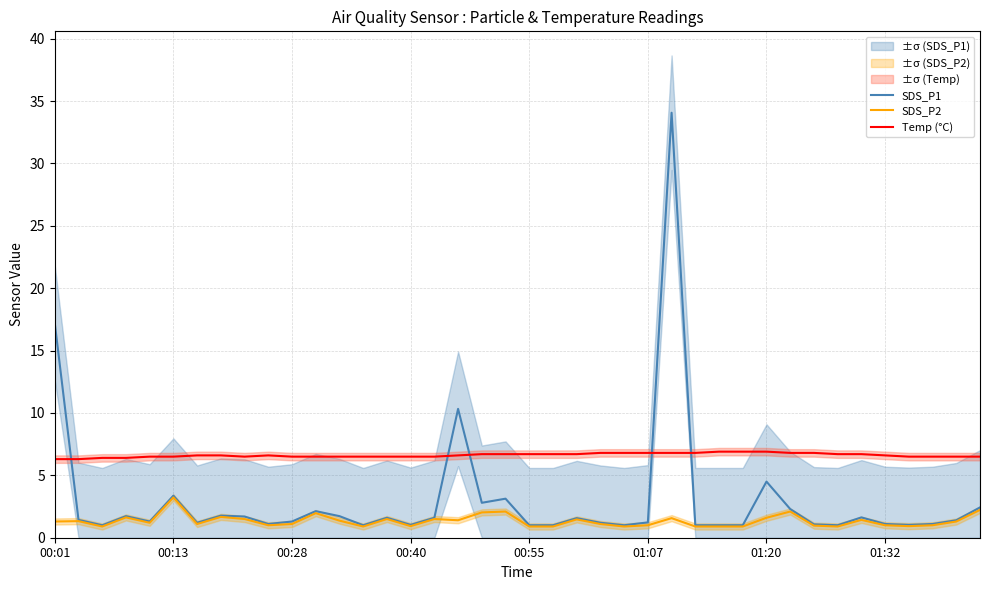

What is the sum of all SDS_P2 values?

53.7